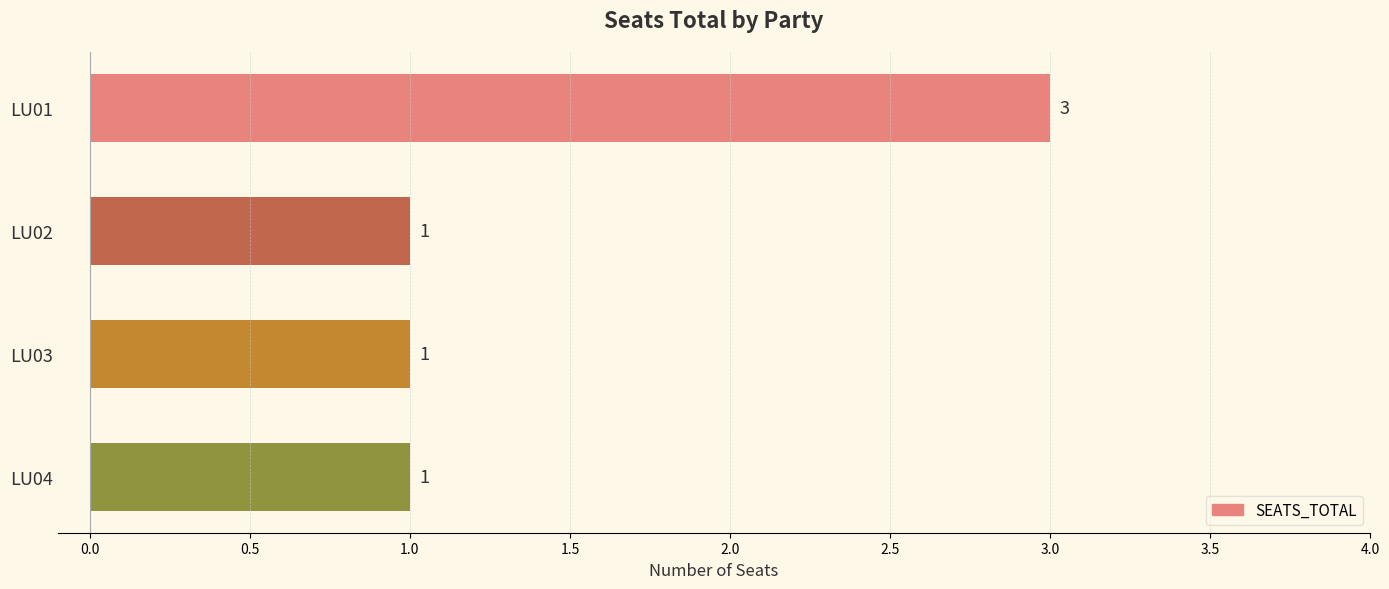

Reading top to bottom, what are all the values shown in this chart?

LU01=3	LU02=1	LU03=1	LU04=1